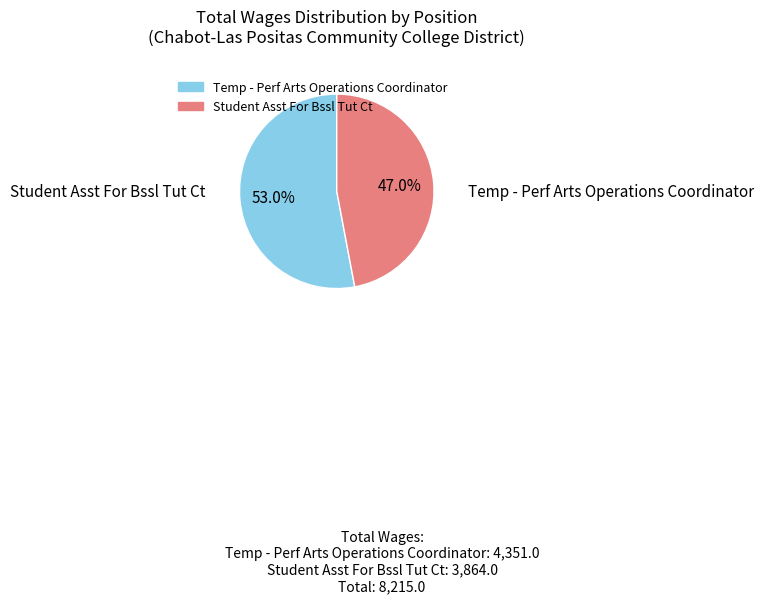

Which has a higher value, Temp - Perf Arts Operations Coordinator or Student Asst For Bssl Tut Ct?

Temp - Perf Arts Operations Coordinator